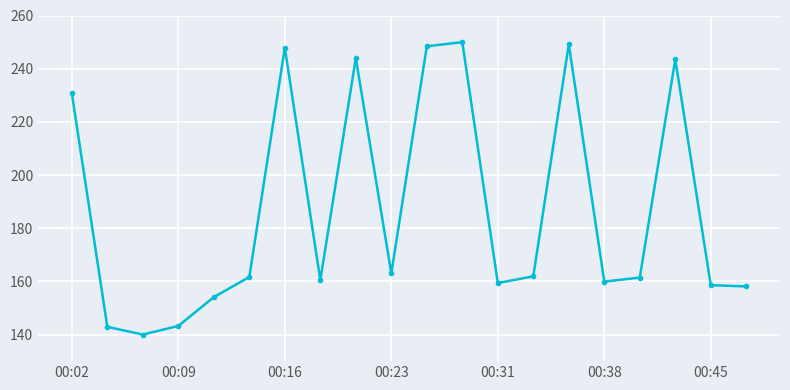

What is the average value?

186.9